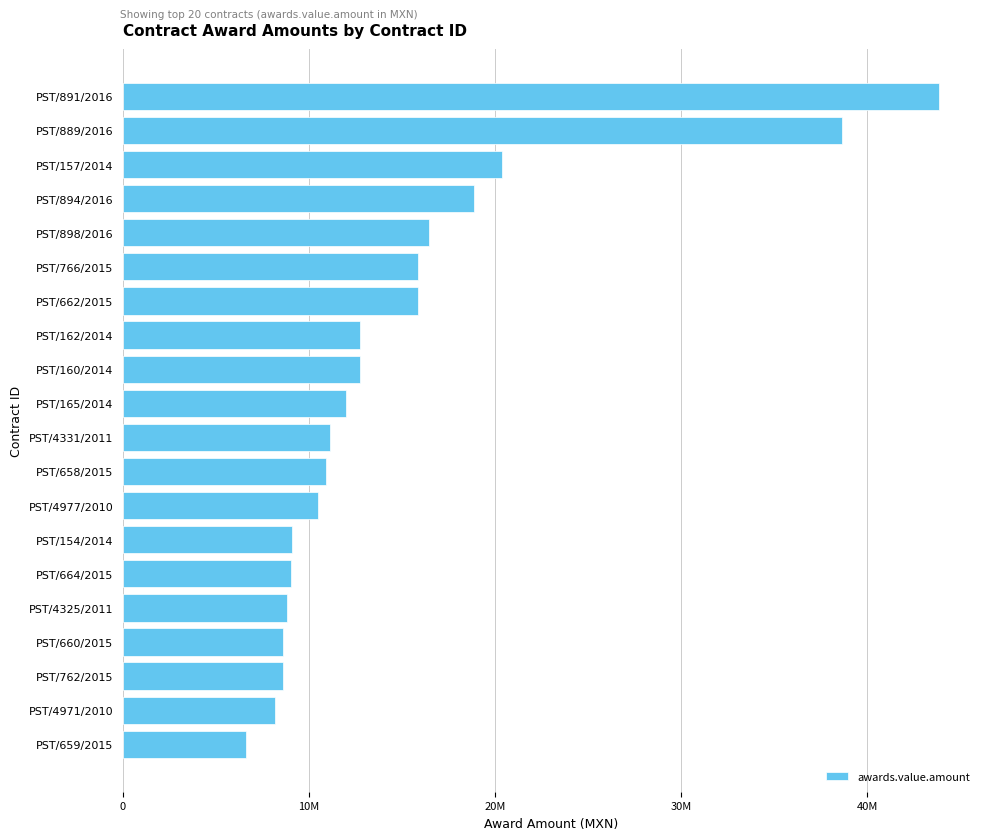

What is the smallest value displayed?

6609826.3